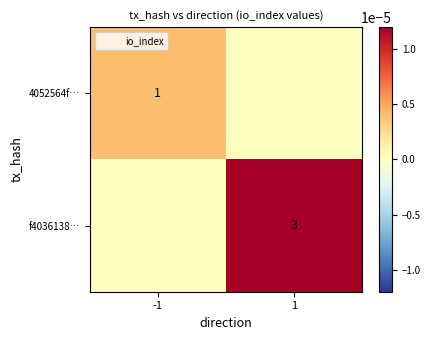

Is it true that f4036138… equals 1 at 1?

False